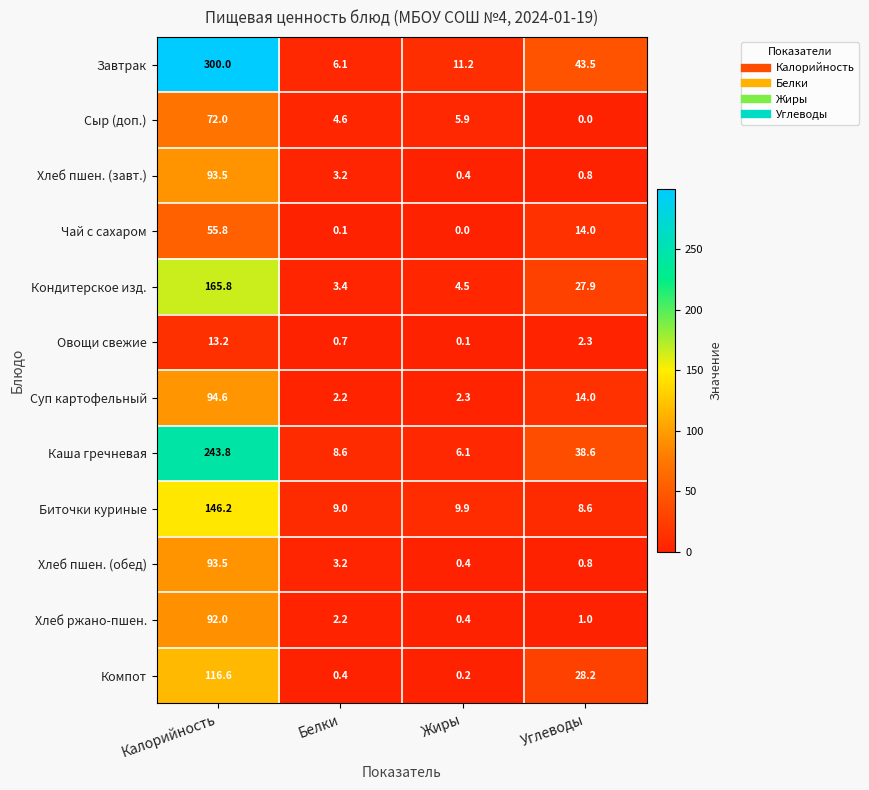

At which category is the sum across all series the highest?

Калорийность